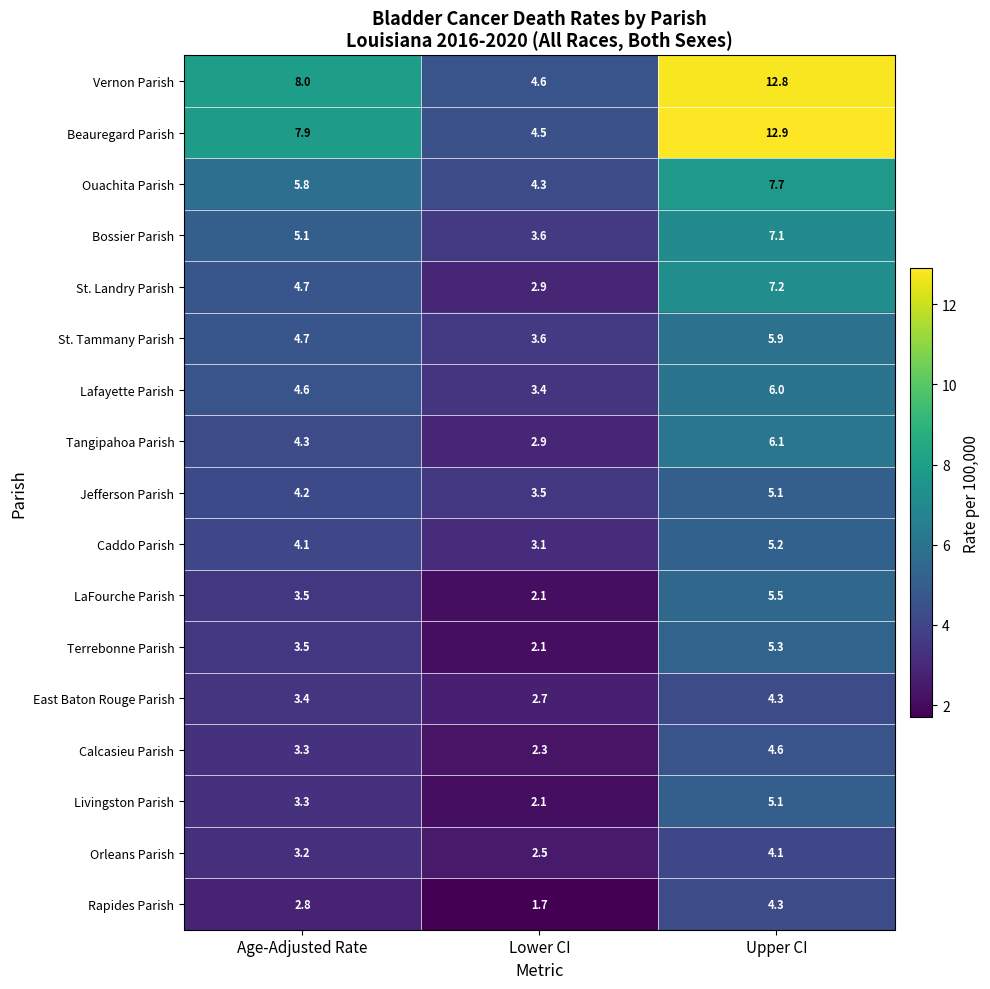

Where is Orleans Parish nearest to the value 3?

Age-Adjusted Rate